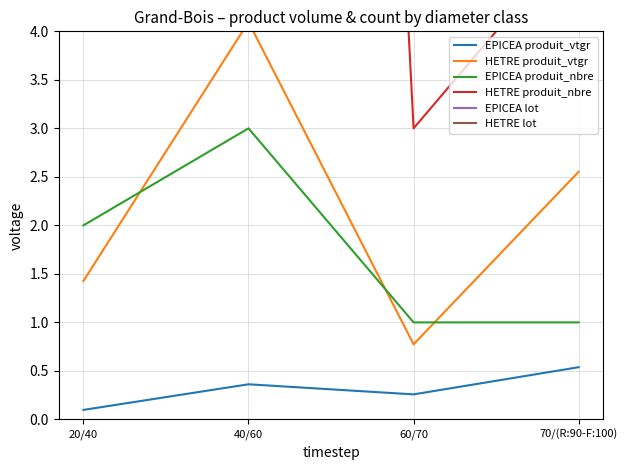

Which series has the largest range (max minus min)?

HETRE produit_nbre